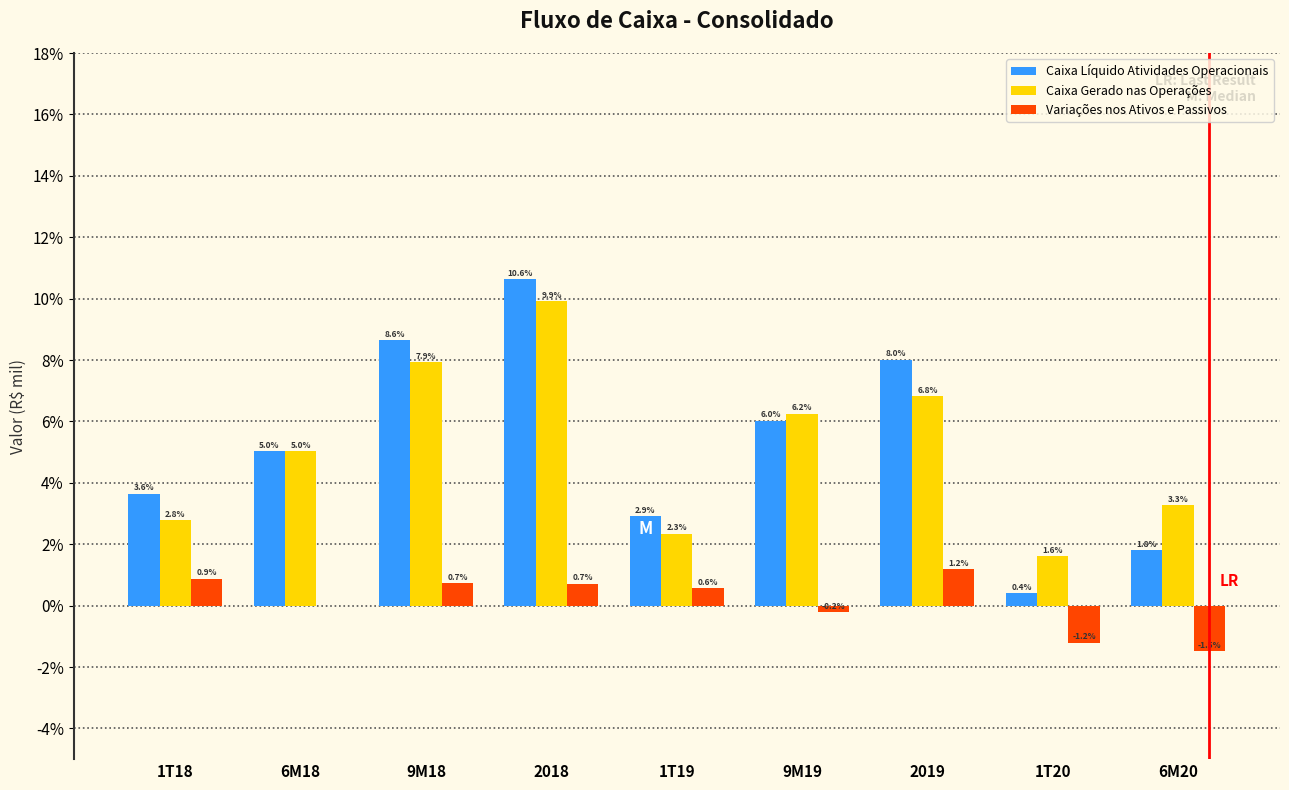

Which series changed the most between 9M18 and 9M19?

Caixa Líquido Atividades Operacionais